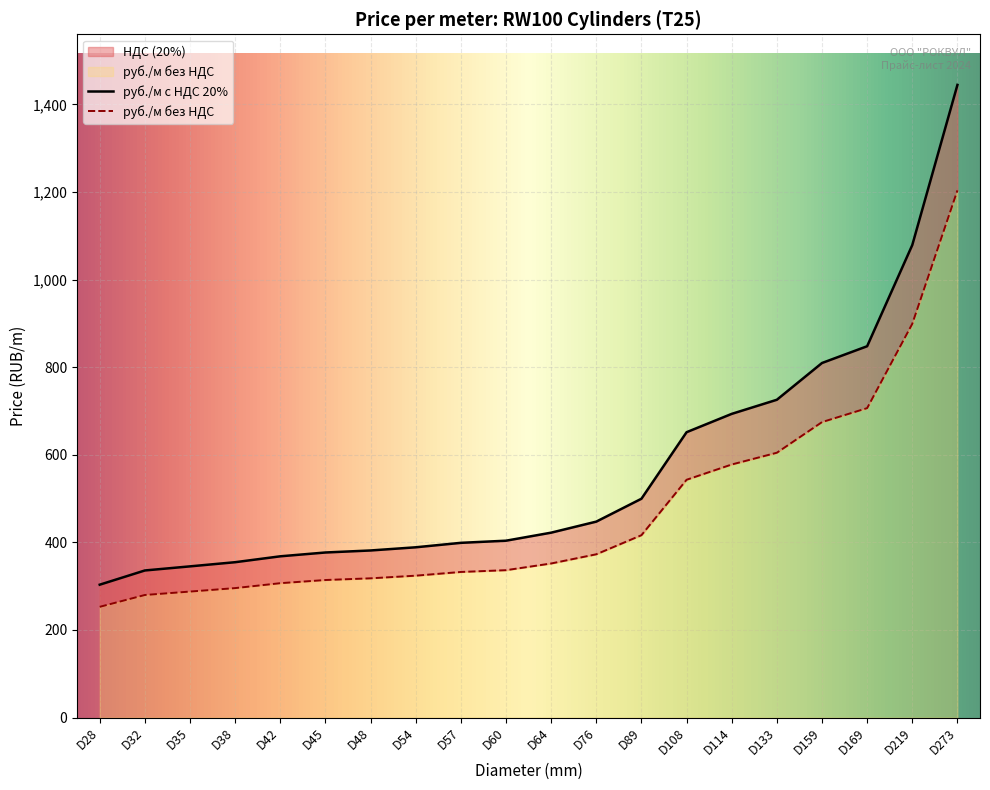

True or false: the data has more than 2 interior local peaks.

False